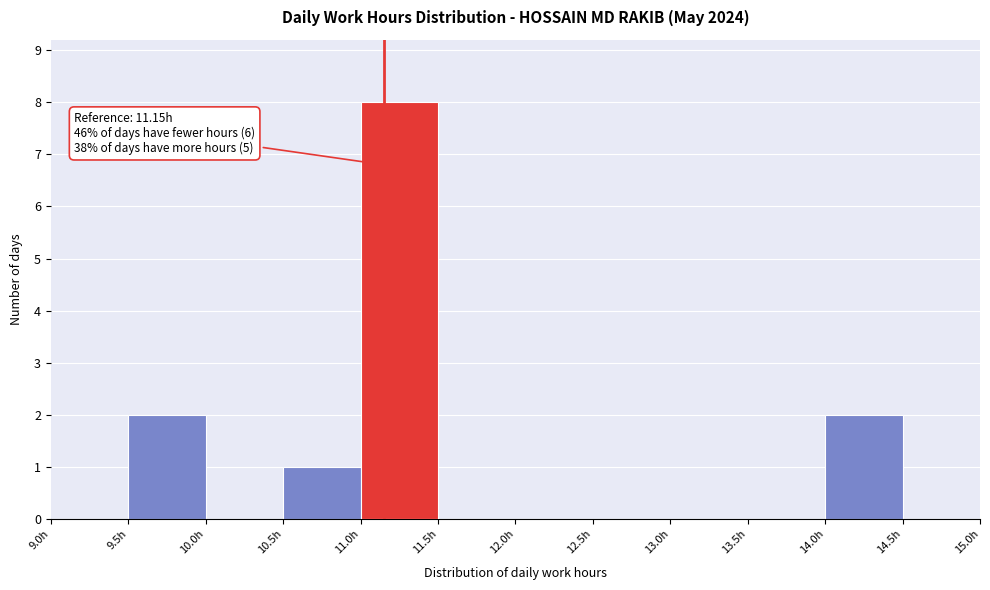

Which range on the x-axis has the tallest bar?

11.0 to 11.5